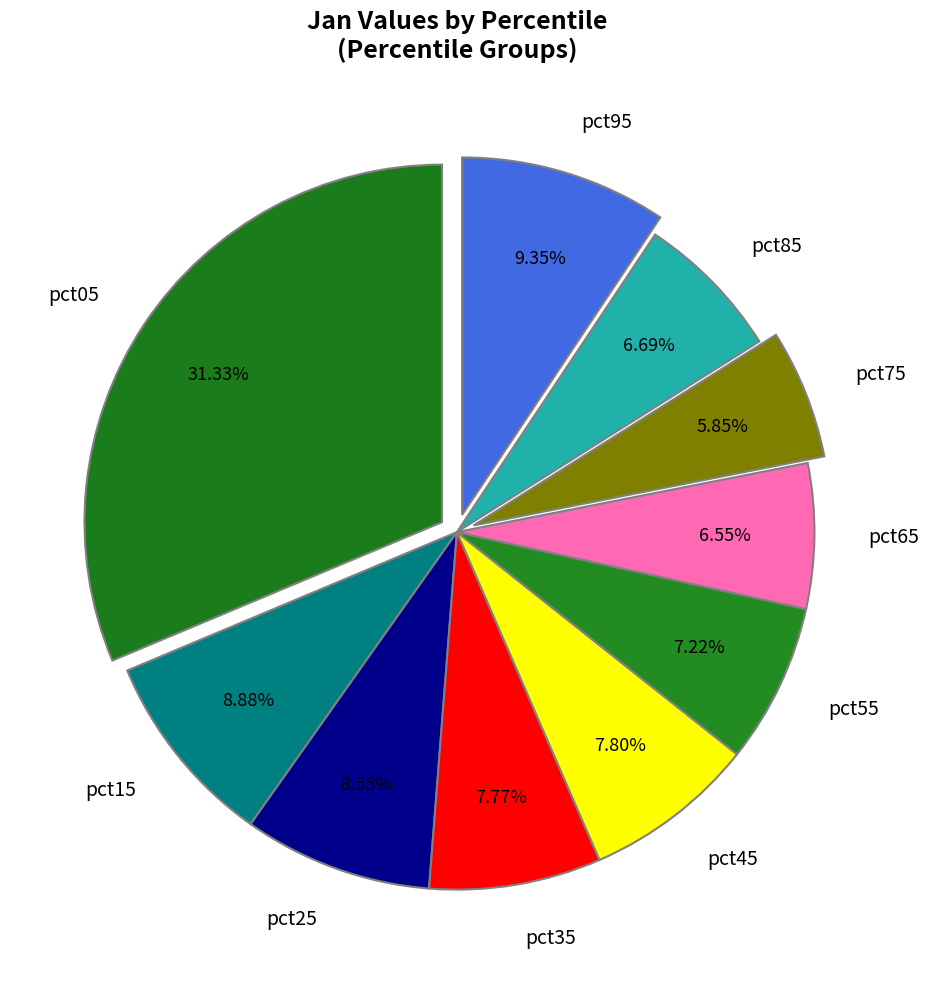

Combined, do pct85 and pct95 account for over 50%?

No